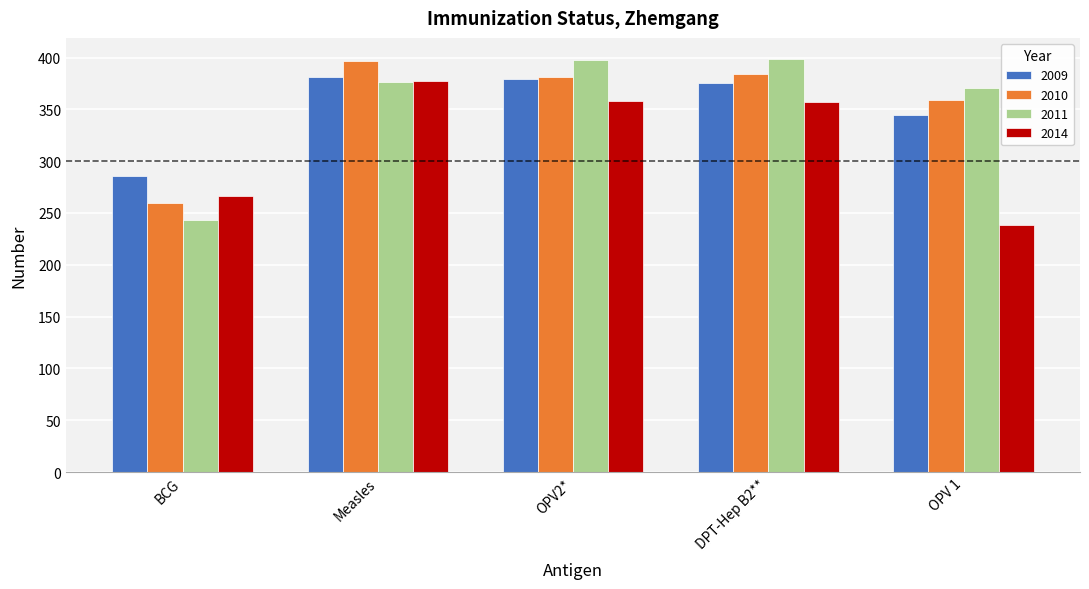

What is the maximum value for 2010?

397